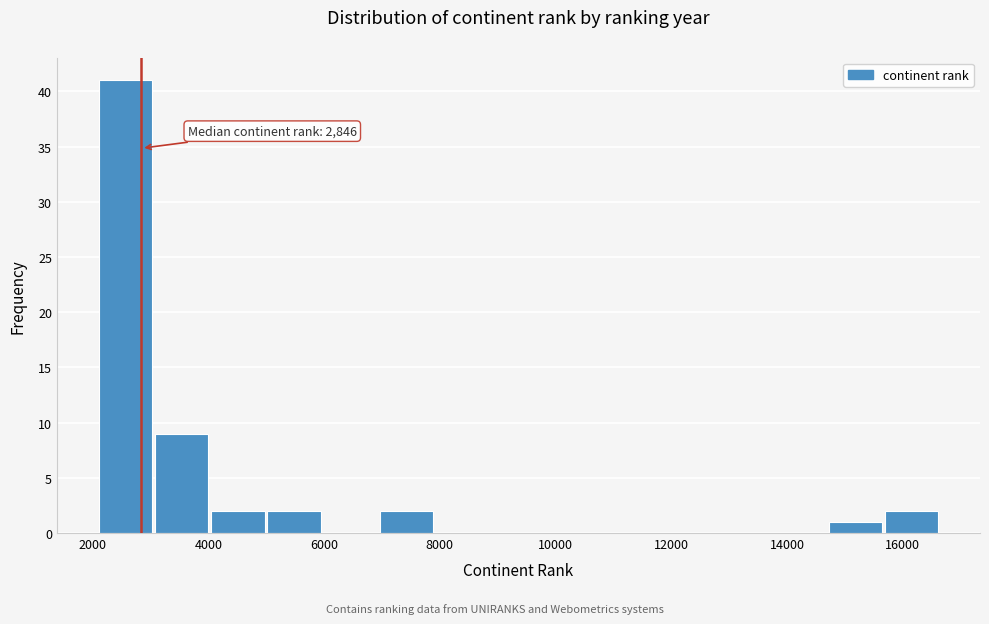

Which range on the x-axis has the tallest bar?

2200 to 3000